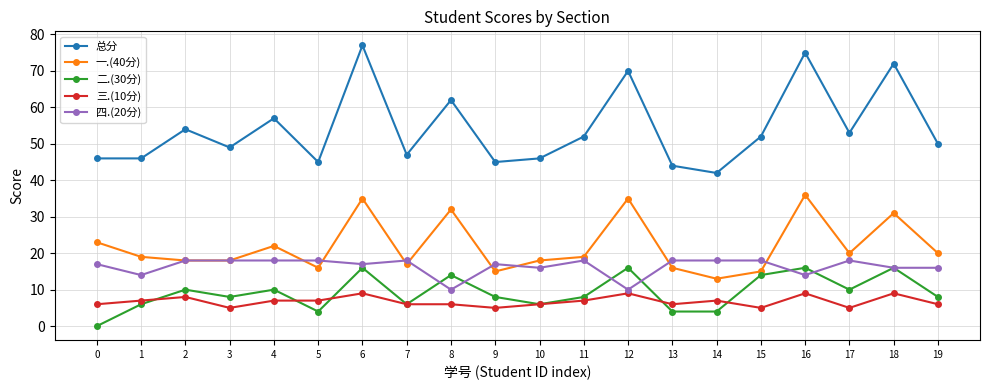

At which category is the sum across all series the highest?

6